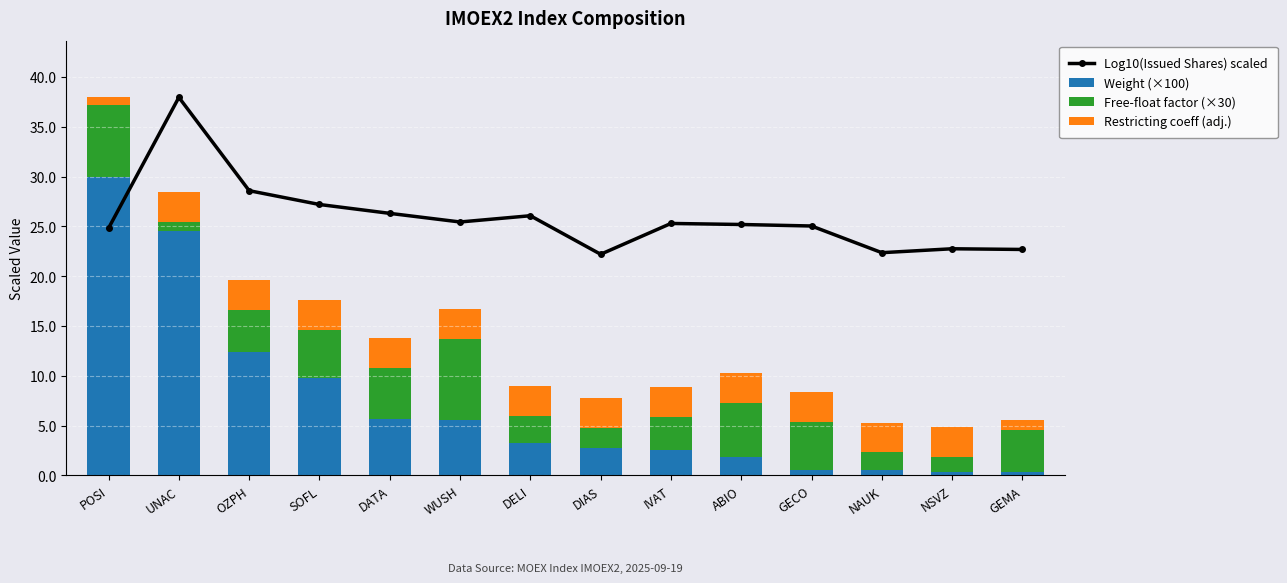

What is the difference between the maximum and minimum values in the Log10(Issued Shares) scaled series?

15.8